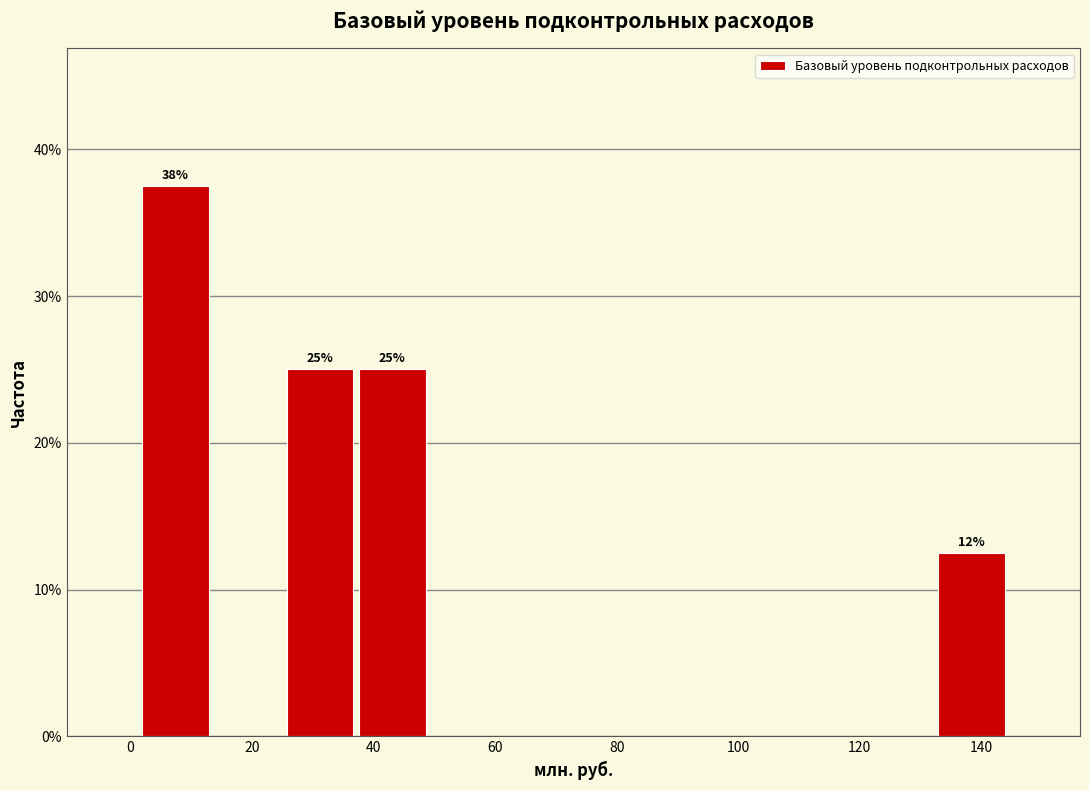

Which range on the x-axis has the tallest bar?

2 to 14